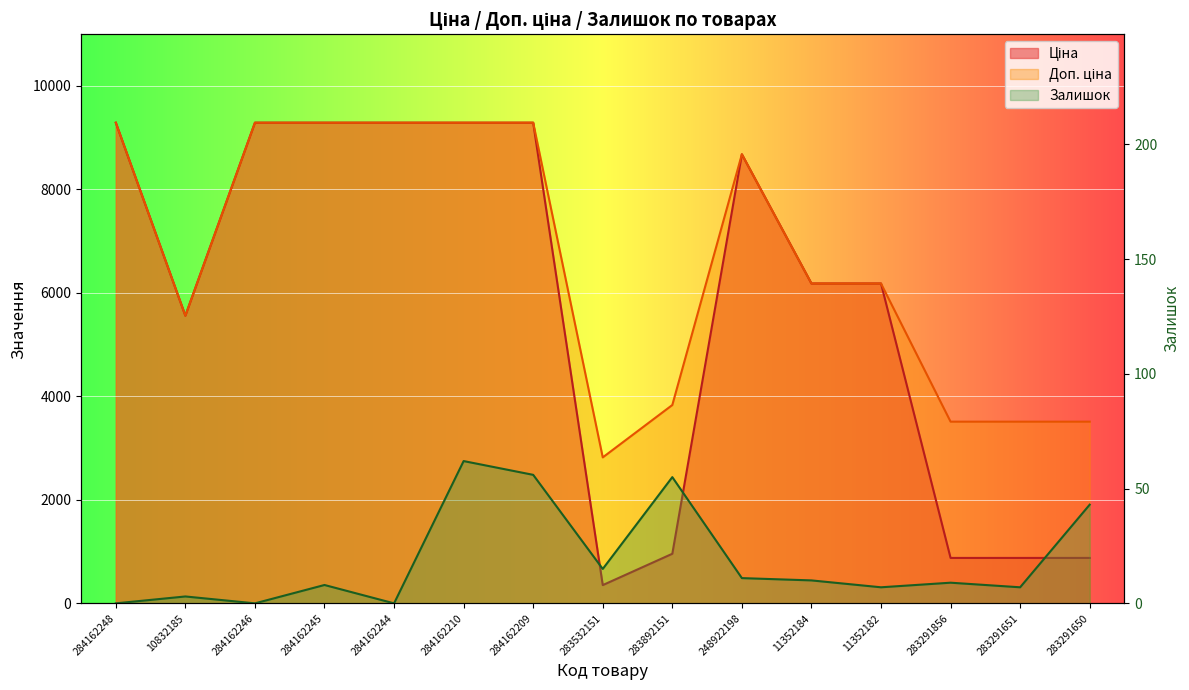

What is the greatest value displayed?

9290.5